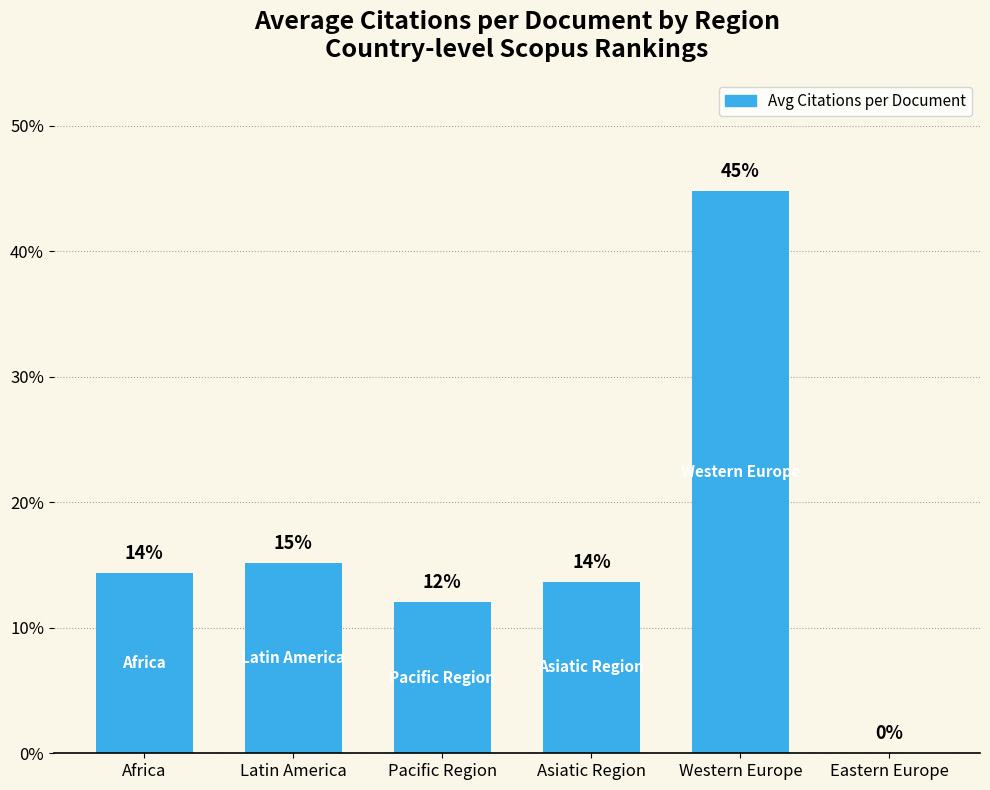

Approximately how many times larger is the value at Latin America compared to Asiatic Region?

1.1